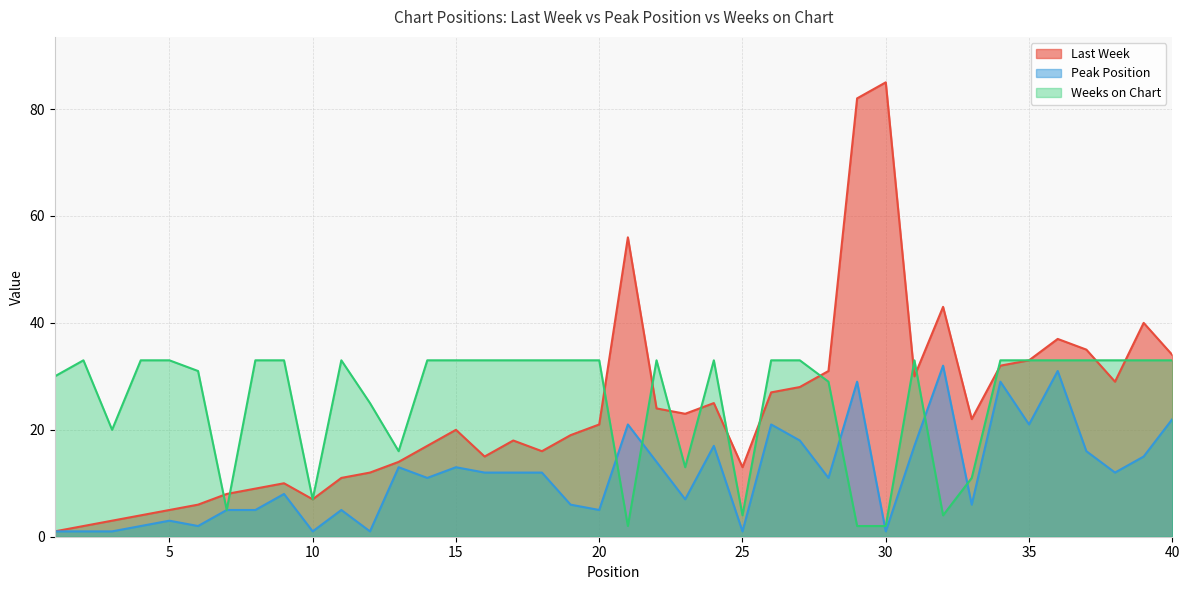

Rank the series at 27 from highest to lowest value.

Weeks on Chart, Last Week, Peak Position